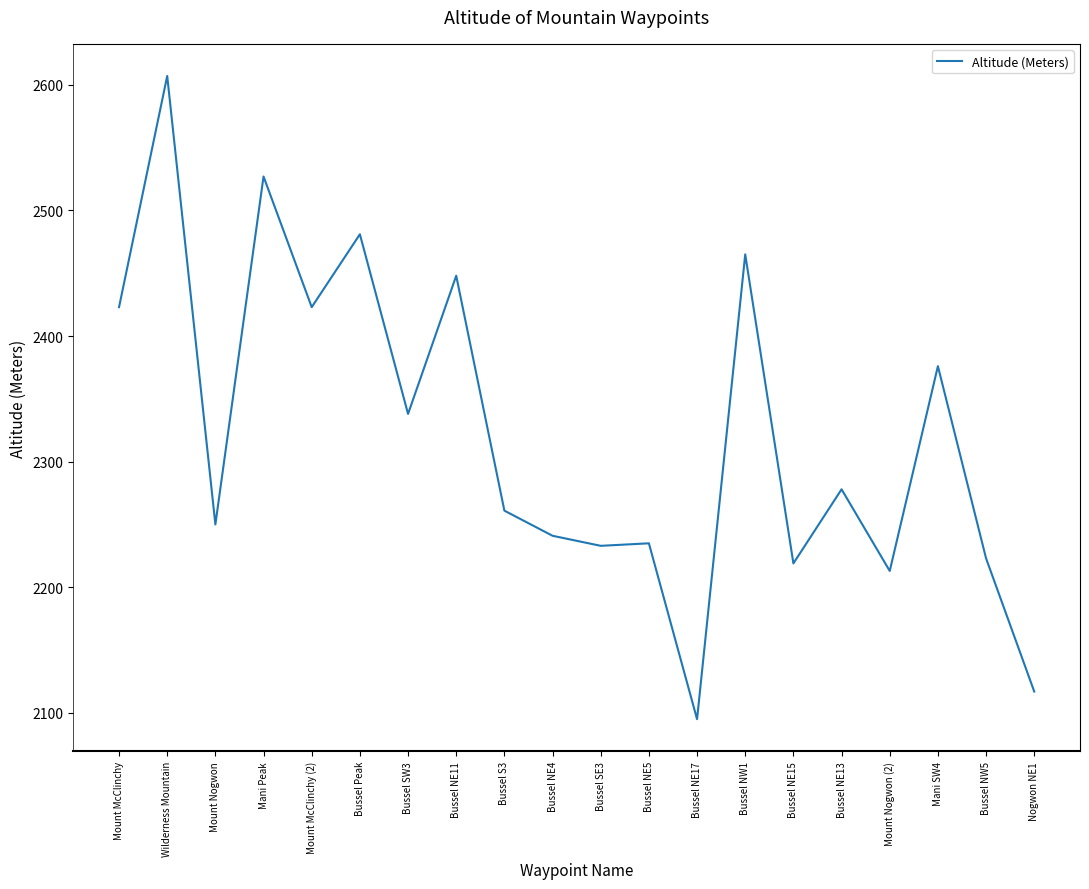

True or false: the data shows 2235 at Bussel NE5.

True